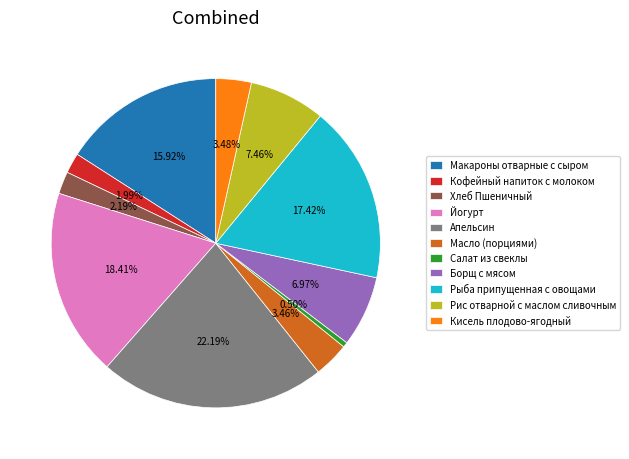

Which slice is the largest?

Апельсин